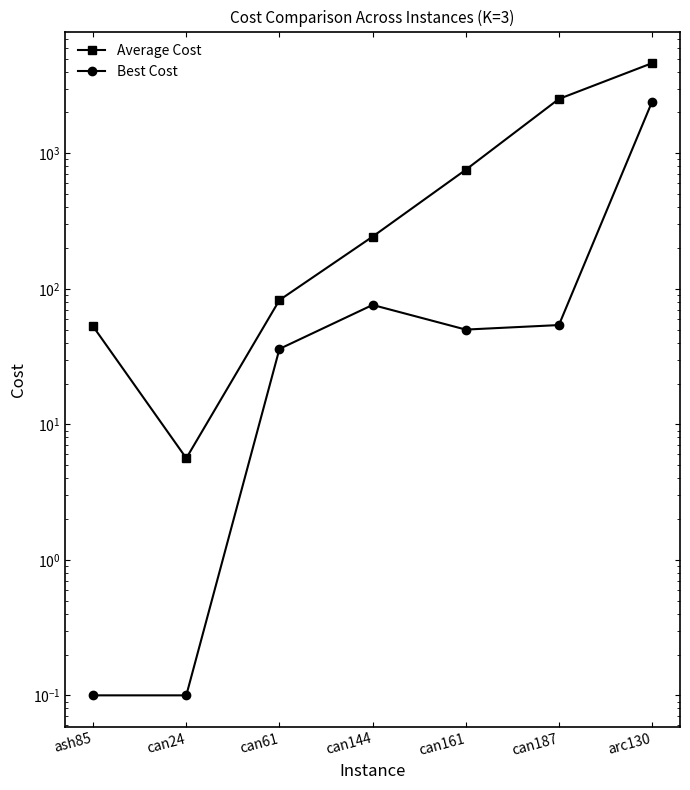

What is the difference between the Best Cost values at can187 and can144?

22.0